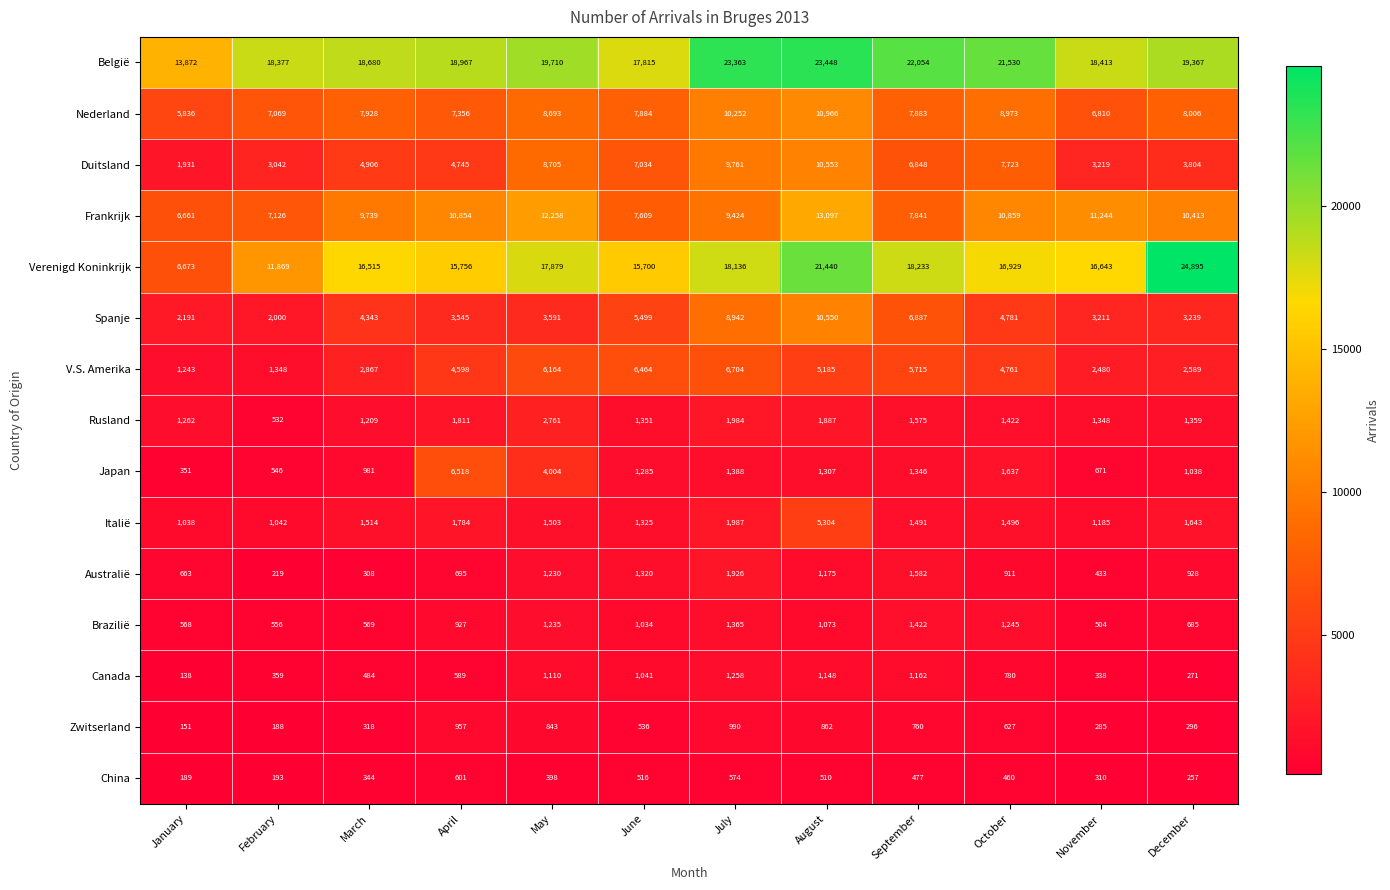

What is the total value across all series at November?

67094